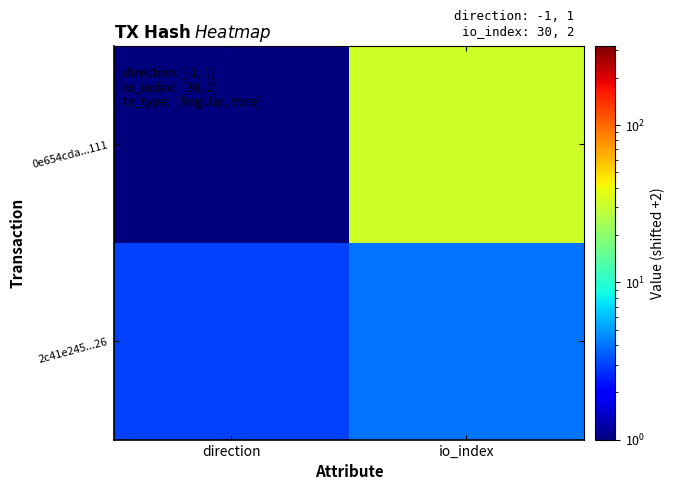

Reading left to right, extract all data points from this chart.

0e654cda...111: direction=1	io_index=32
2c41e245...26: direction=3	io_index=4